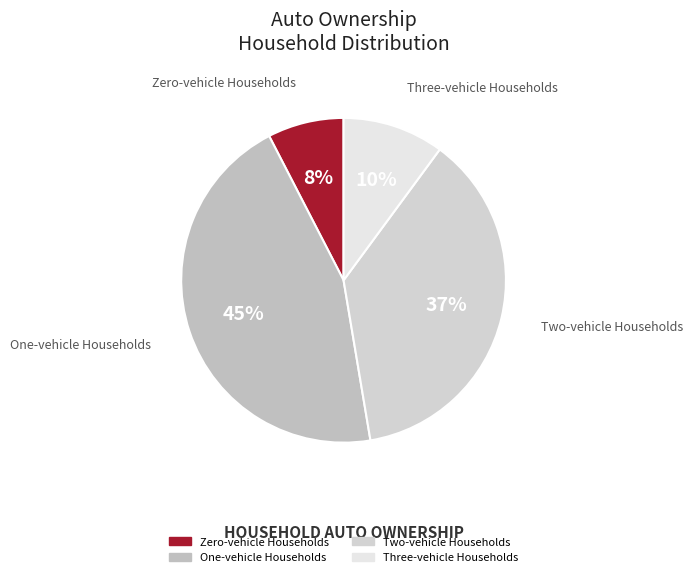

True or false: Three-vehicle Households accounts for 10% of the total.

True